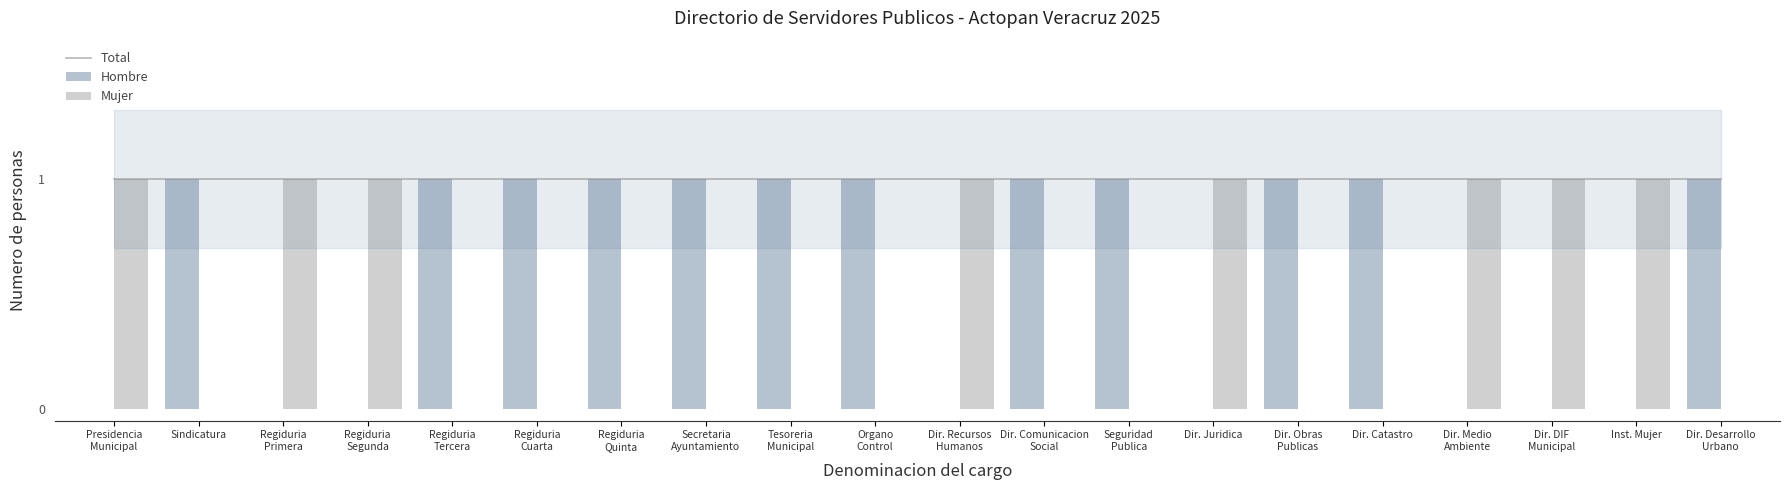

What is the label of the 1st bar from the right?

Dir. Desarrollo
Urbano